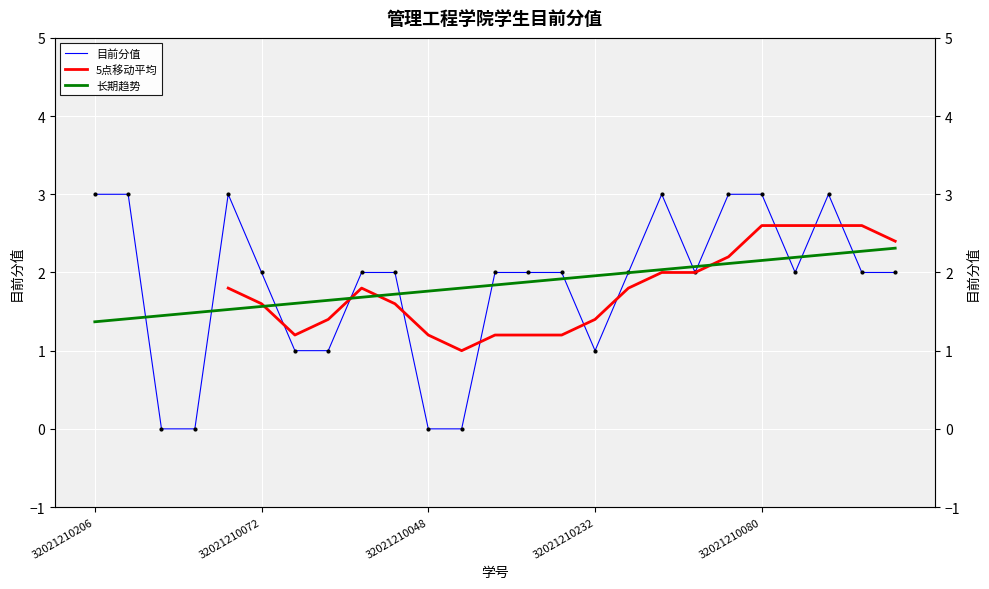

Between 32021210110 and 32021210123, which is larger?

32021210110